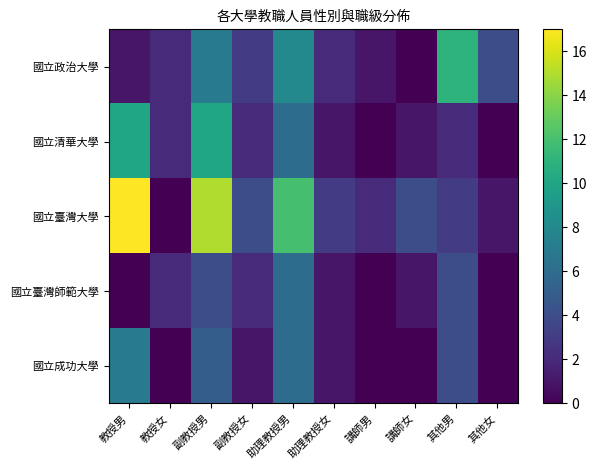

What is the difference between the highest and lowest values at 助理教授男?

6